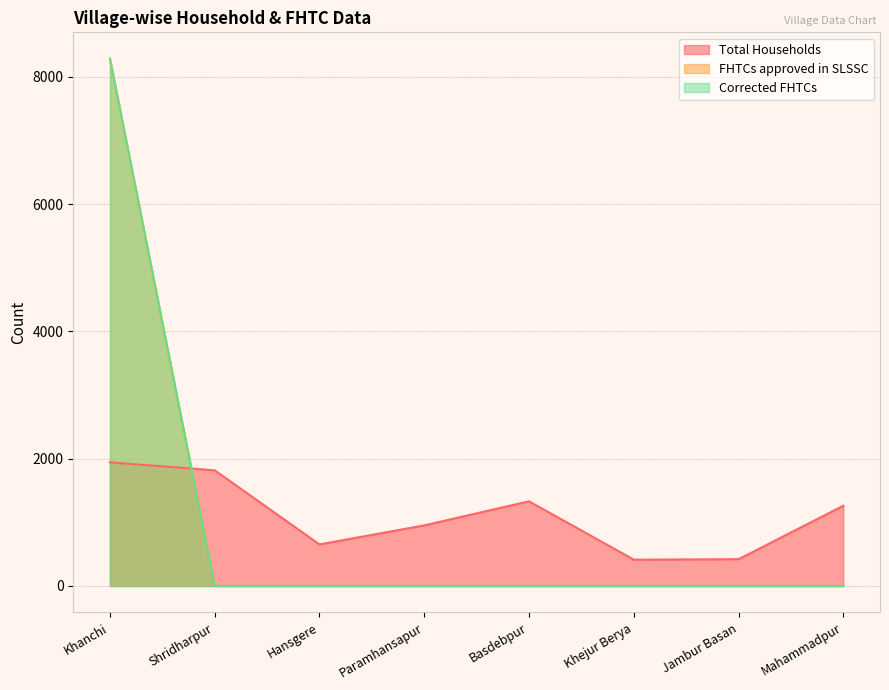

Between which two adjacent categories do FHTCs approved in SLSSC and Total Households first intersect?

Khanchi and Shridharpur